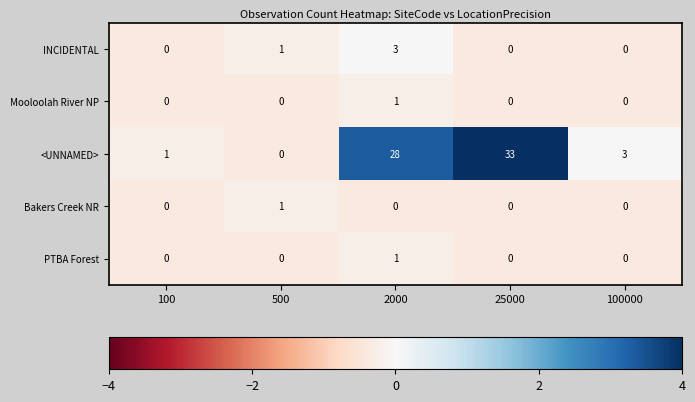

At which category does the chart reach its peak across all series?

25000